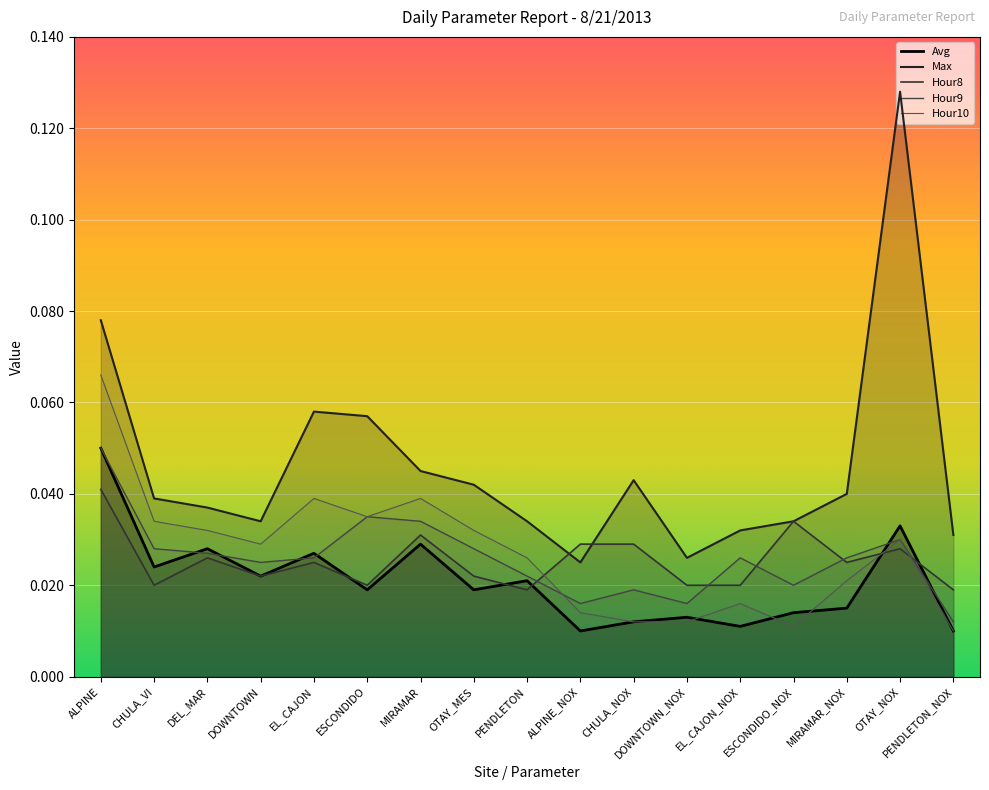

What is the label of the 14th point from the left?

ESCONDIDO_NOX